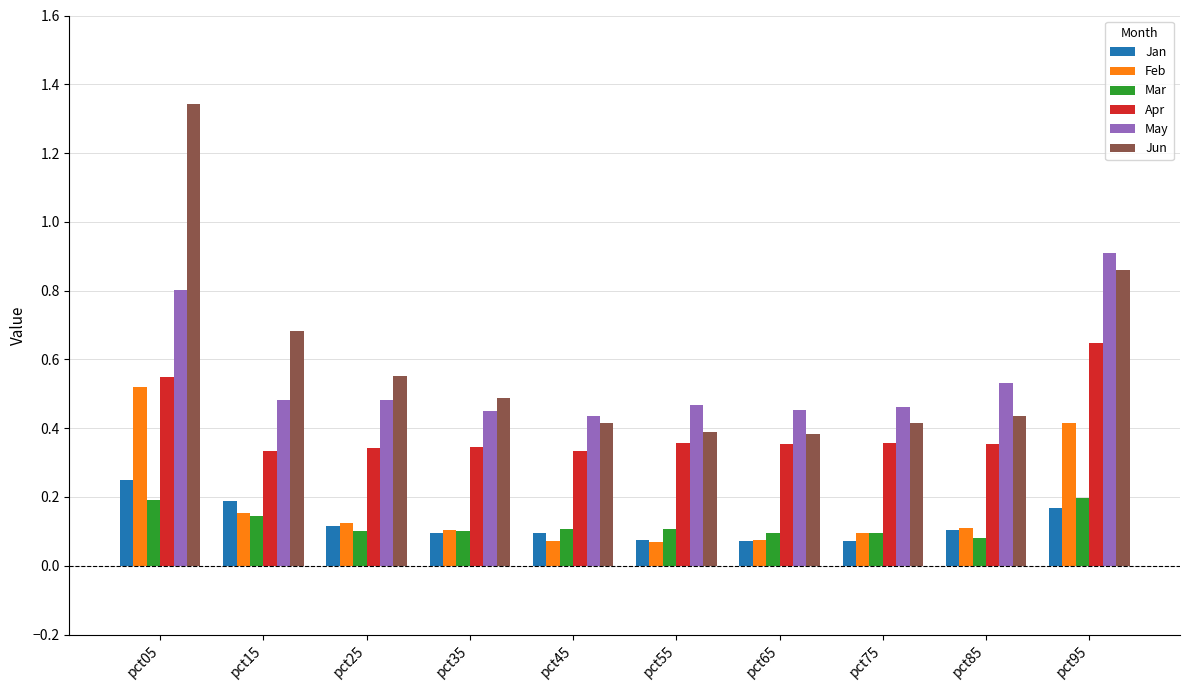

How many May values are between 0 and 1?

10